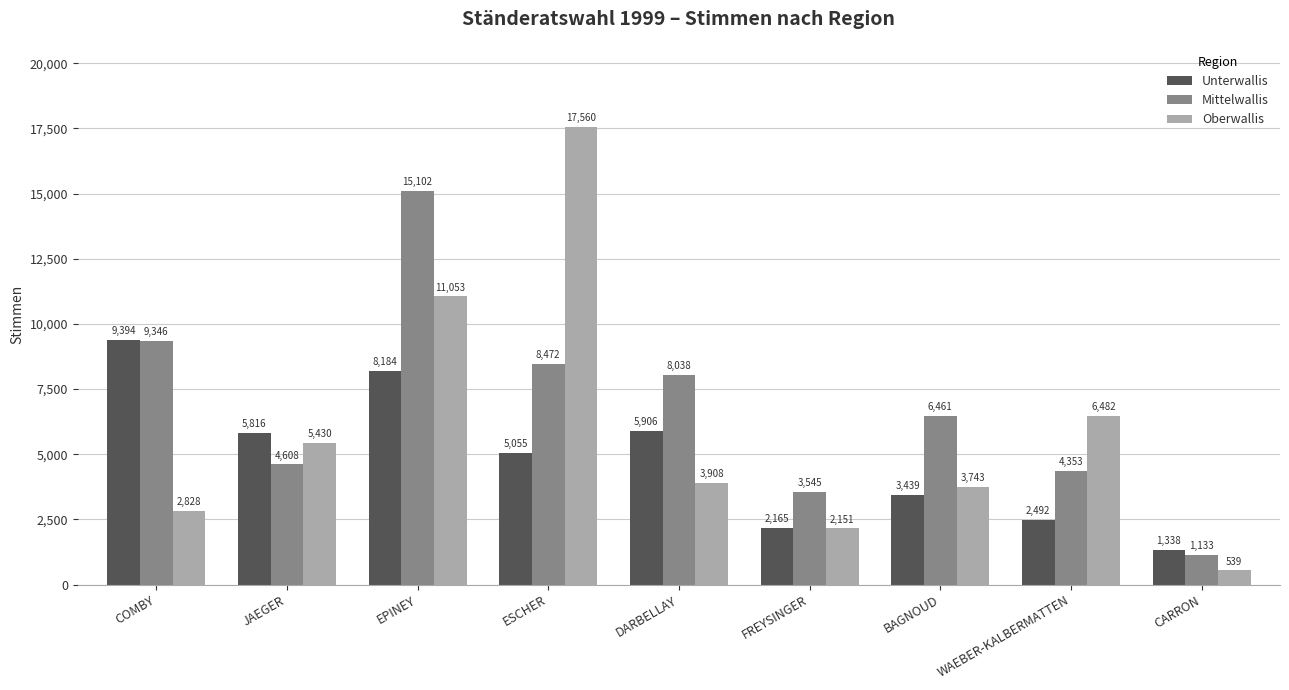

Which label corresponds to the smallest value in the chart?

CARRON